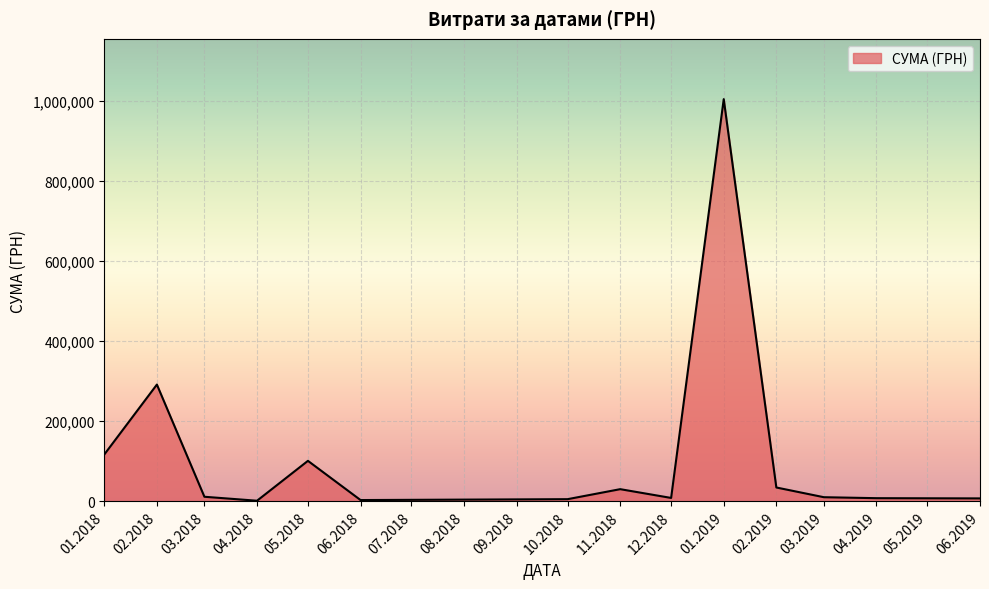

Count the number of data series in this chart.

1